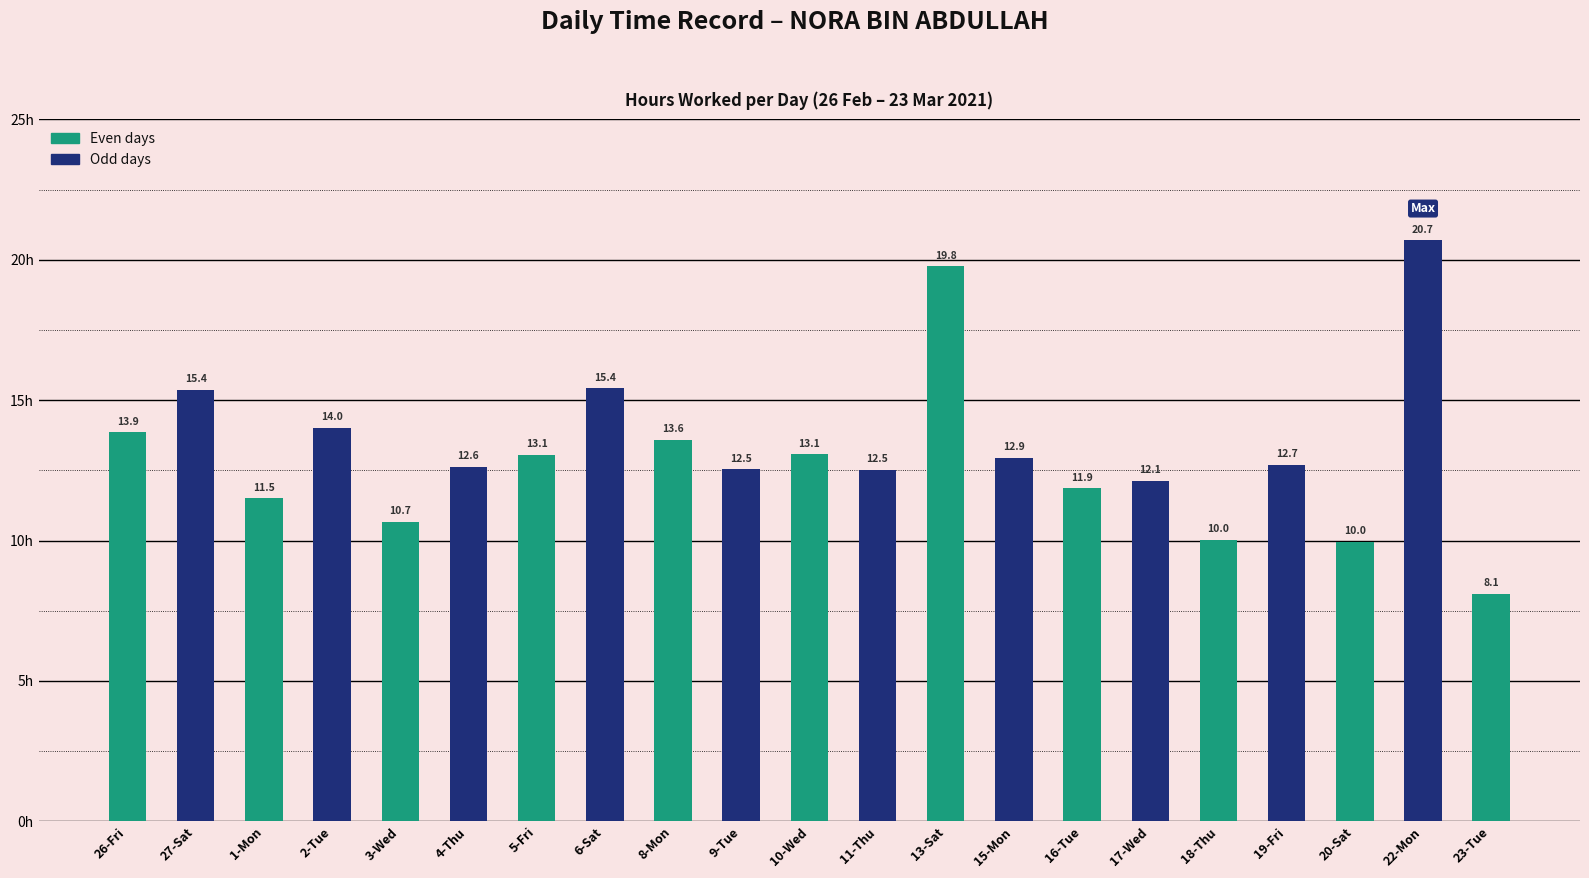

At which label does Low (Hours Worked) first exceed 12?

26-Fri